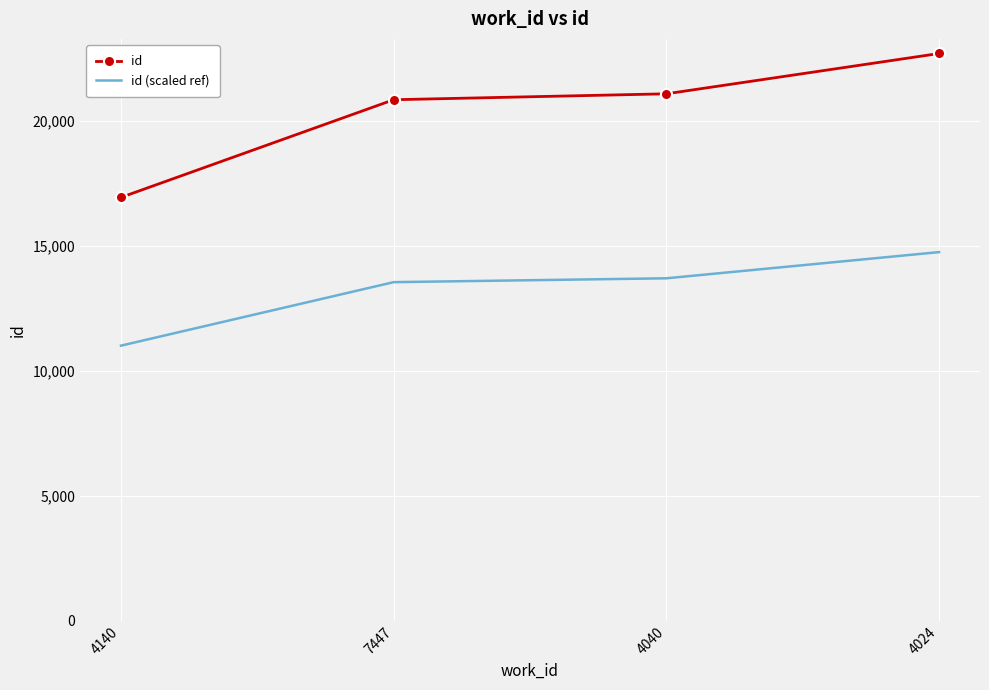

What is the difference between the maximum and second lowest values in the id (scaled ref) series?

1202.5